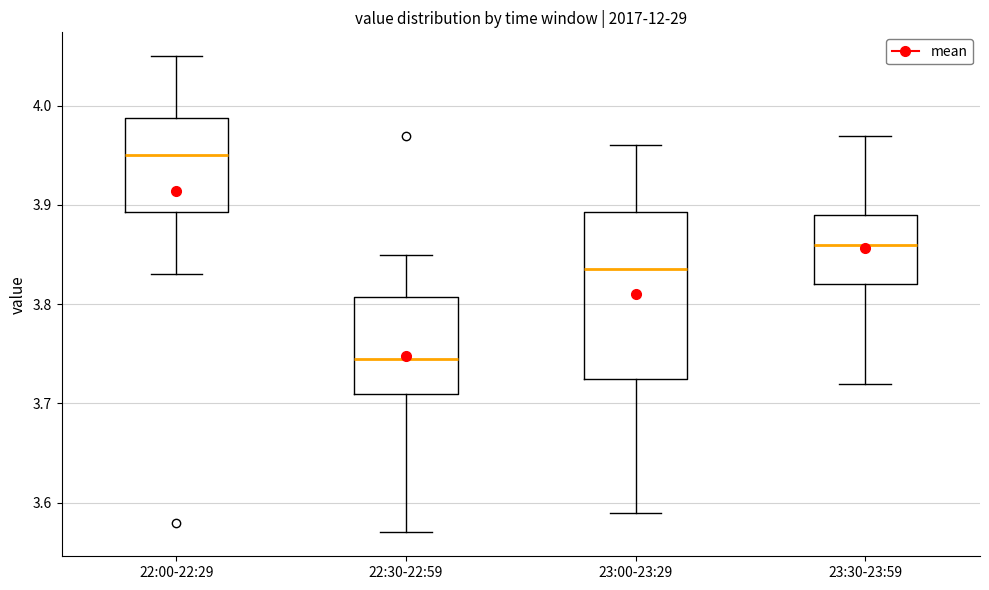

Reading left to right, transcribe this box plot: for each box, give where its median line is, the range the box spans, and where its two whiskers end, as read against the y-axis. The values are not printed on the chart, so give them approximately, as read against the axis.

22:00-22:29: median 3.95, box 3.89 to 3.99, whiskers 3.83 to 4.05
22:30-22:59: median 3.75, box 3.71 to 3.81, whiskers 3.57 to 3.85
23:00-23:29: median 3.84, box 3.73 to 3.89, whiskers 3.59 to 3.96
23:30-23:59: median 3.86, box 3.82 to 3.89, whiskers 3.72 to 3.97